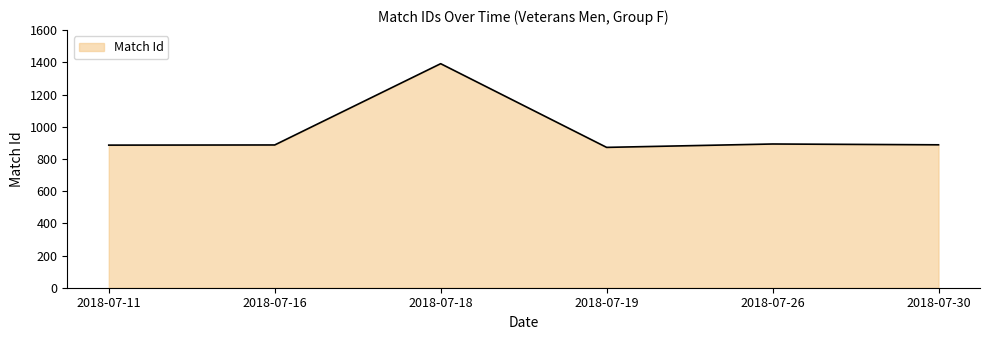

Which label corresponds to the smallest value in the chart?

2018-07-19